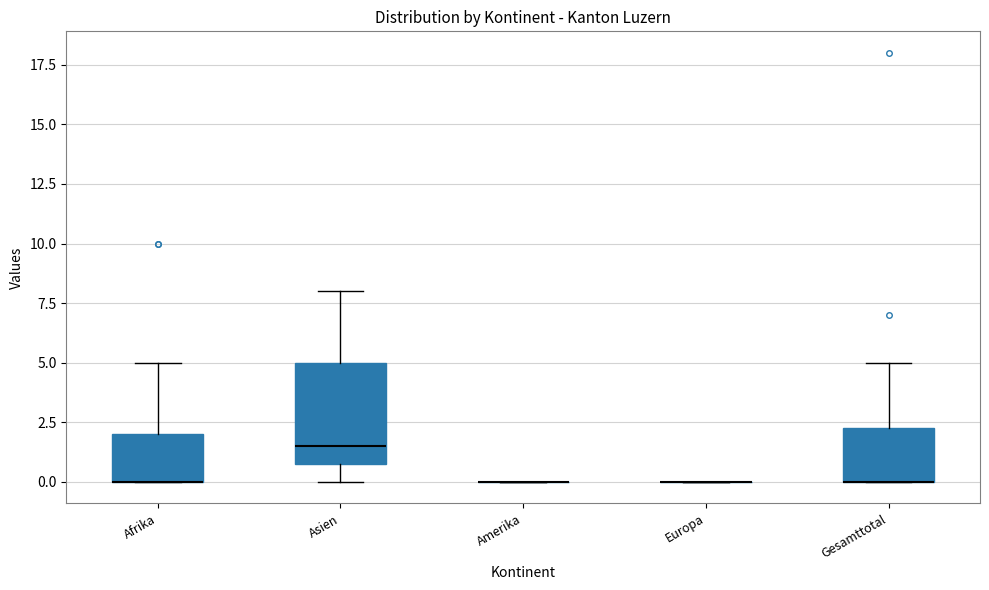

Comparing the boxes themselves (not the whiskers), which one is the tallest?

Asien